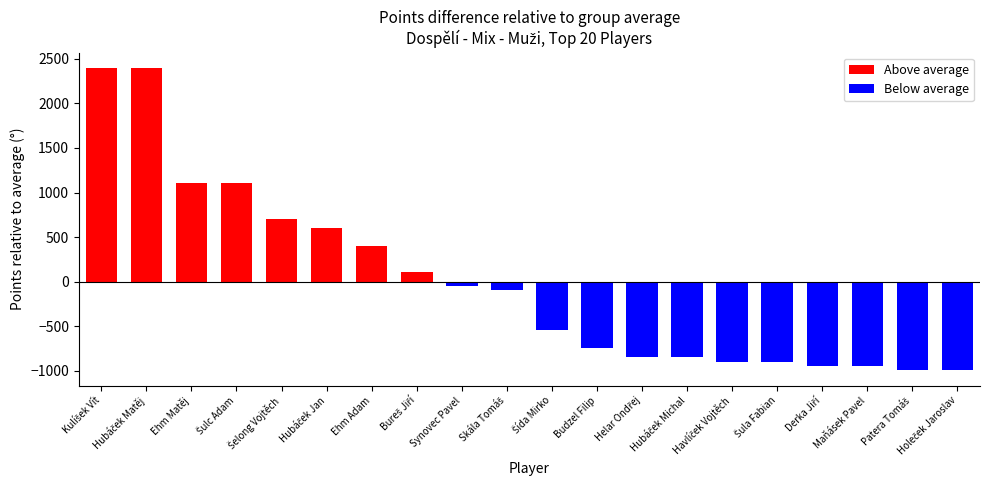

How many distinct data groups are displayed?

1